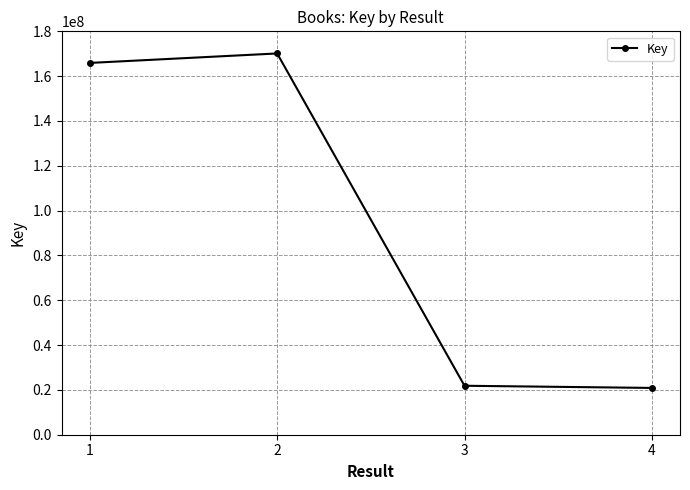

Reading right to left, what are all the values shown in this chart?

20879048	21849684	170127453	165903850